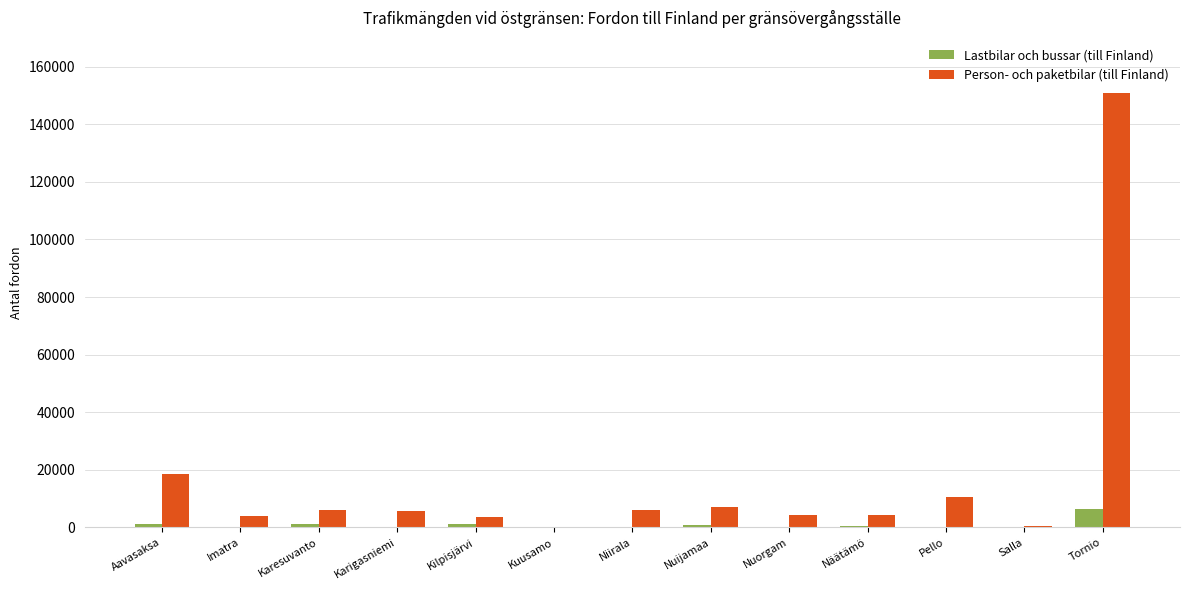

Between Pello and Tornio, which series saw the biggest shift?

Person- och paketbilar (till Finland)